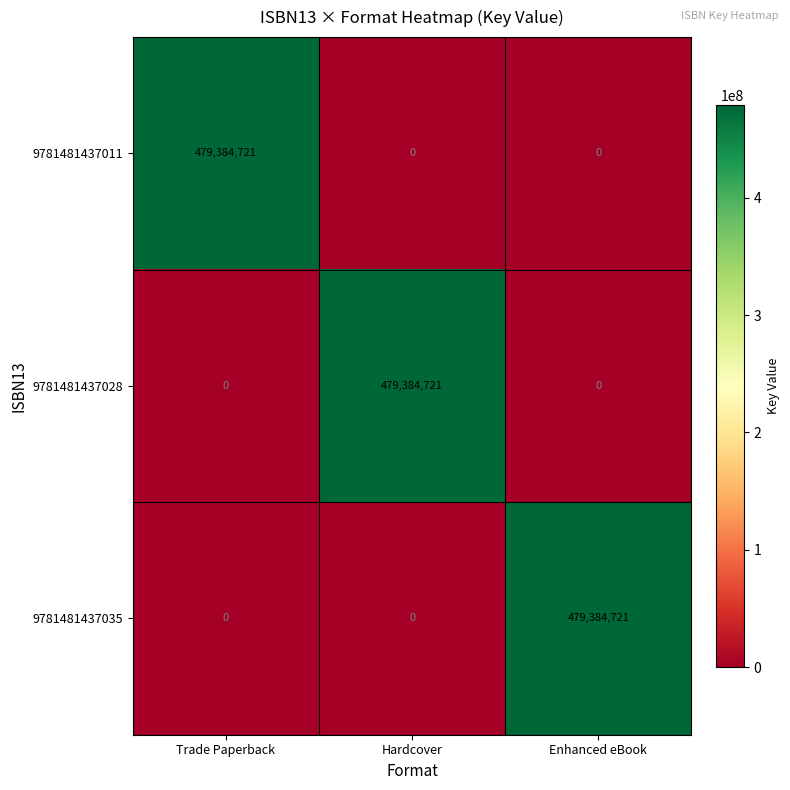

What is the sum of all 9781481437028 values?

479384721